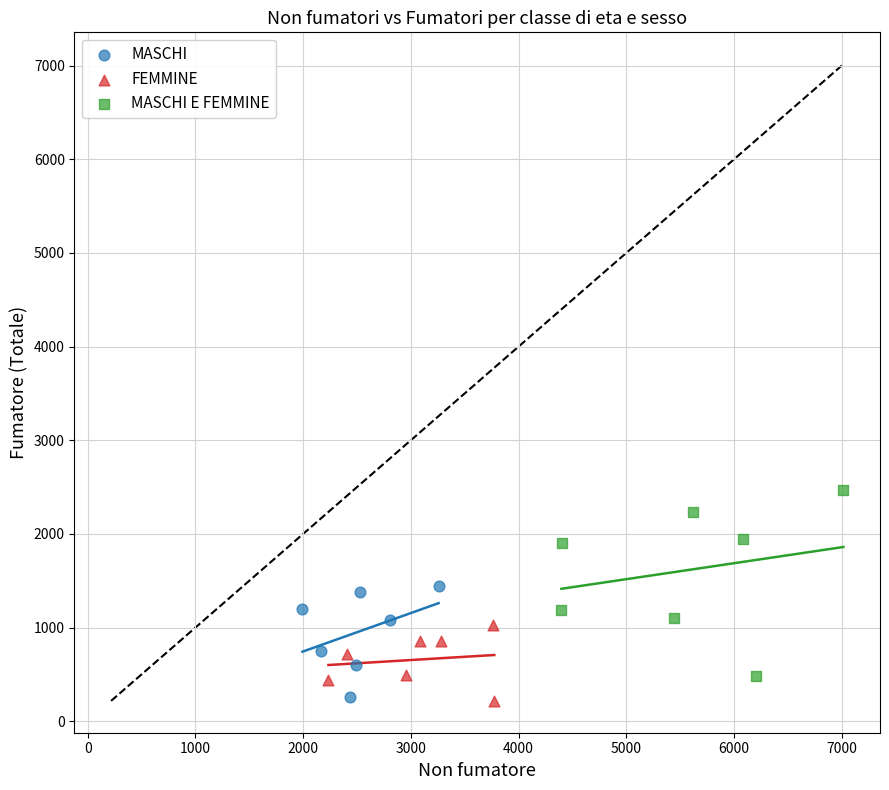

Which series has the widest spread of Y values?

MASCHI E FEMMINE